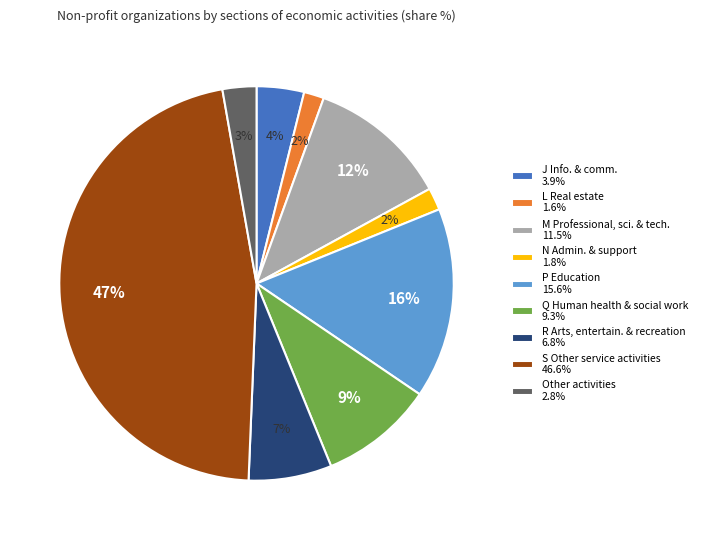

To the nearest percent, what is the combined percentage of Other activities 2.8% and Q Human health & social work 9.3%?

12%